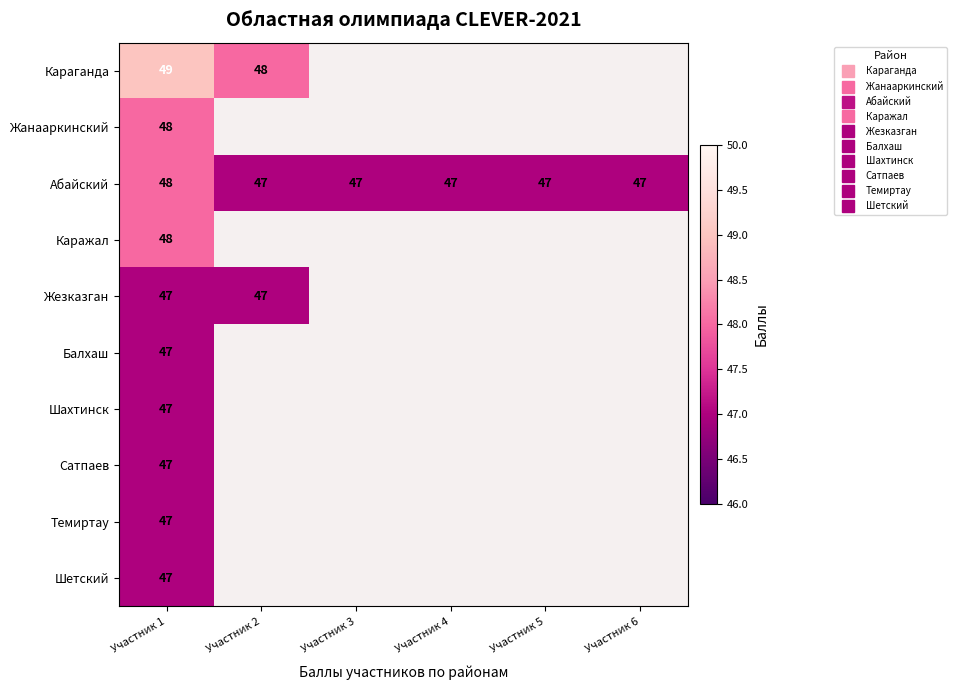

At which category is the sum across all series the highest?

Участник 1